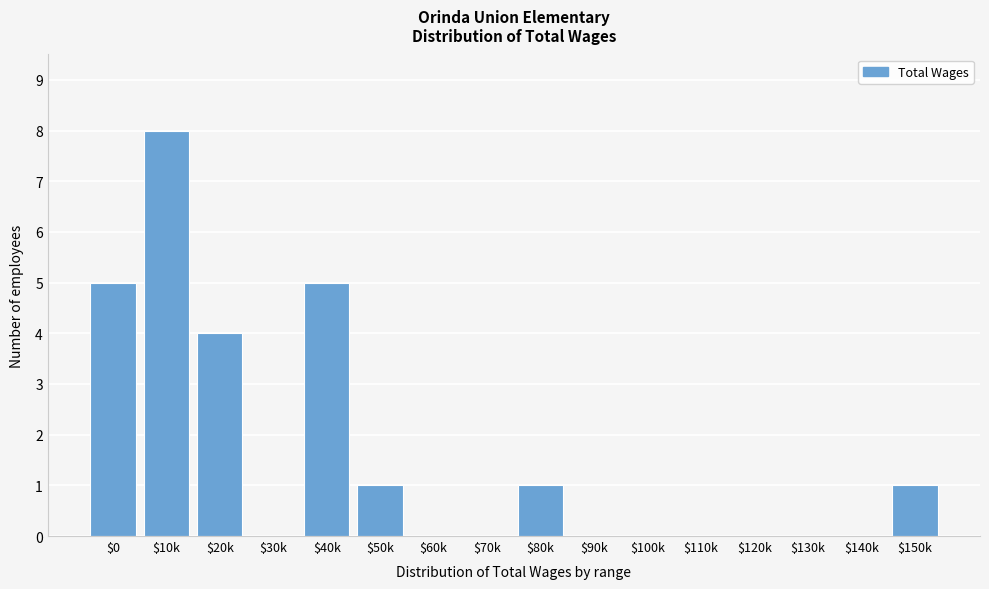

The chart shows a value of 0 at $130k. True or false?

True